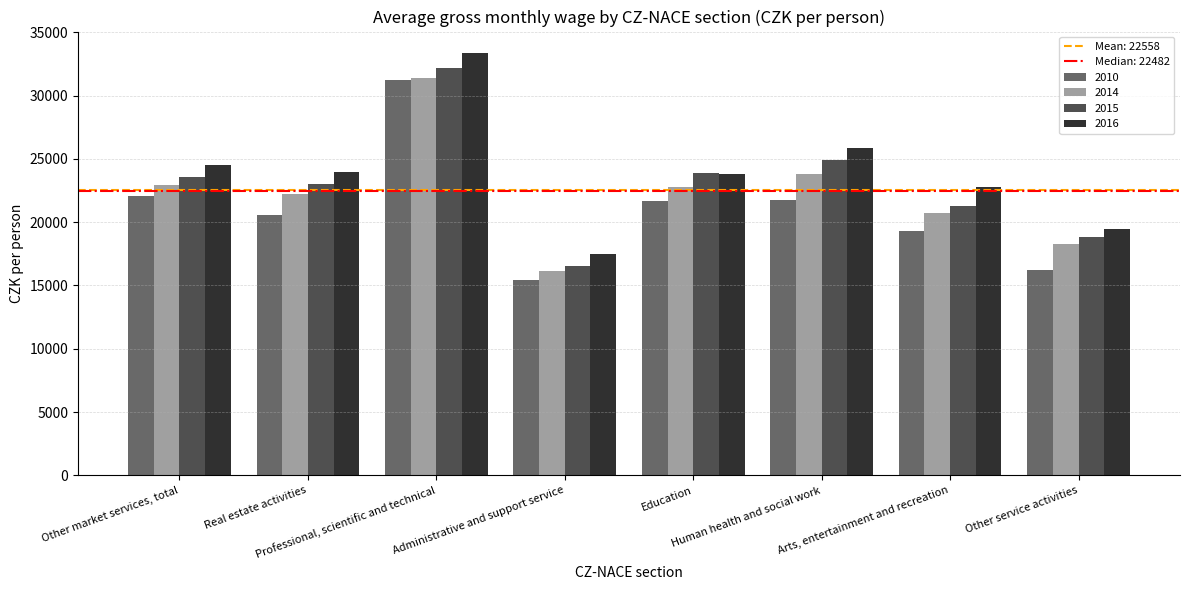

Between Administrative and support service and Human health and social work, which series saw the biggest shift?

2015